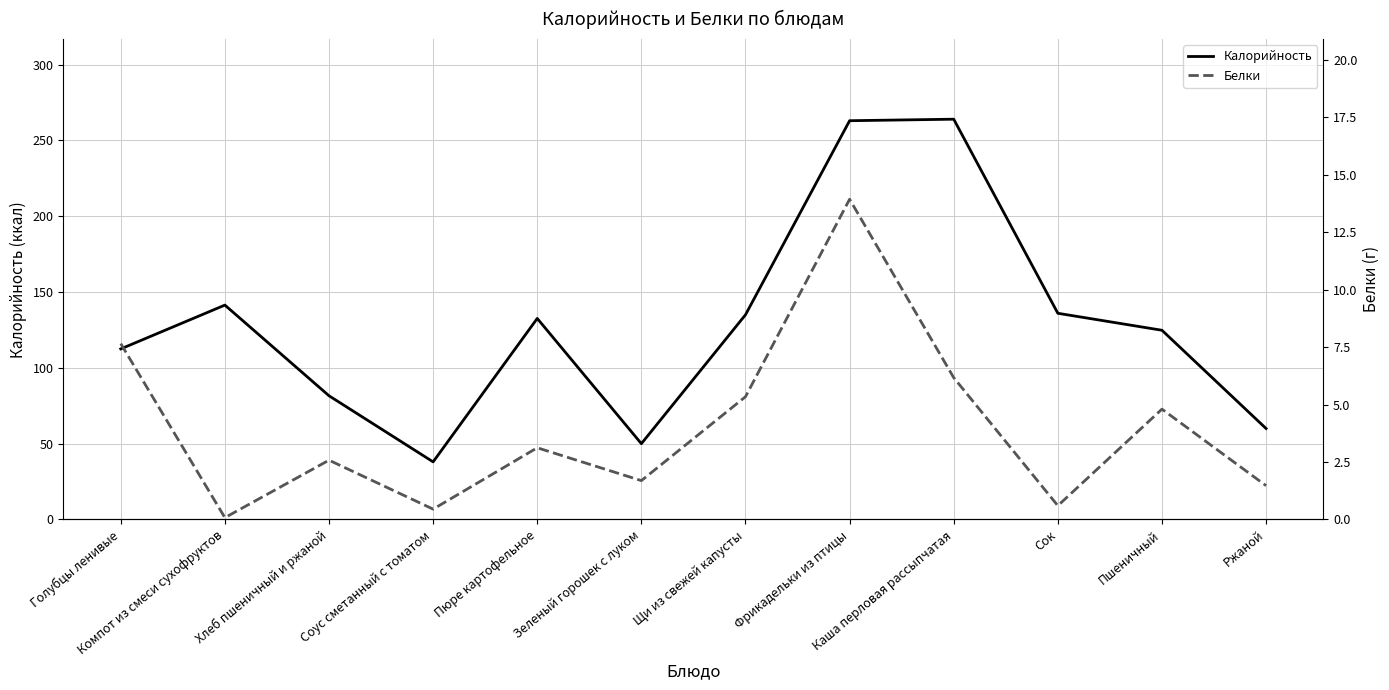

What is the total value across all series at Компот из смеси сухофруктов?

141.5